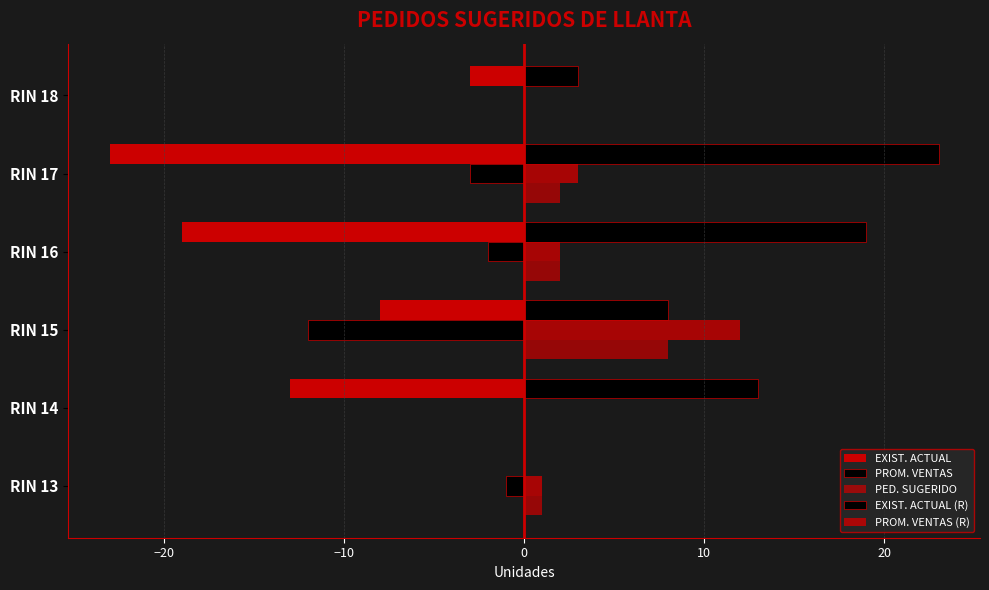

How many distinct data groups are displayed?

5